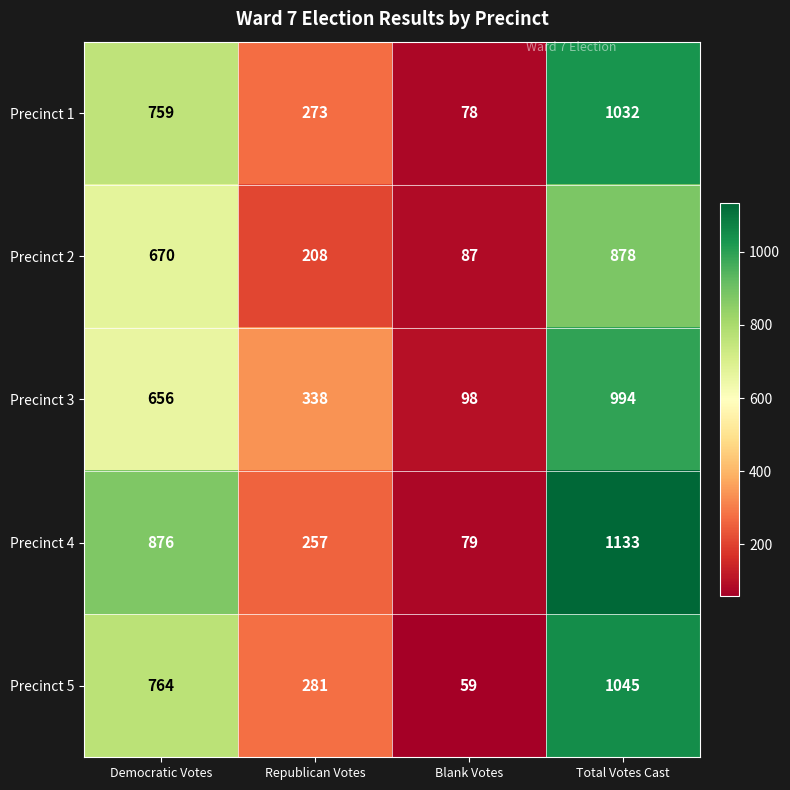

Which category has the lowest value in the Precinct 4 series?

Blank Votes